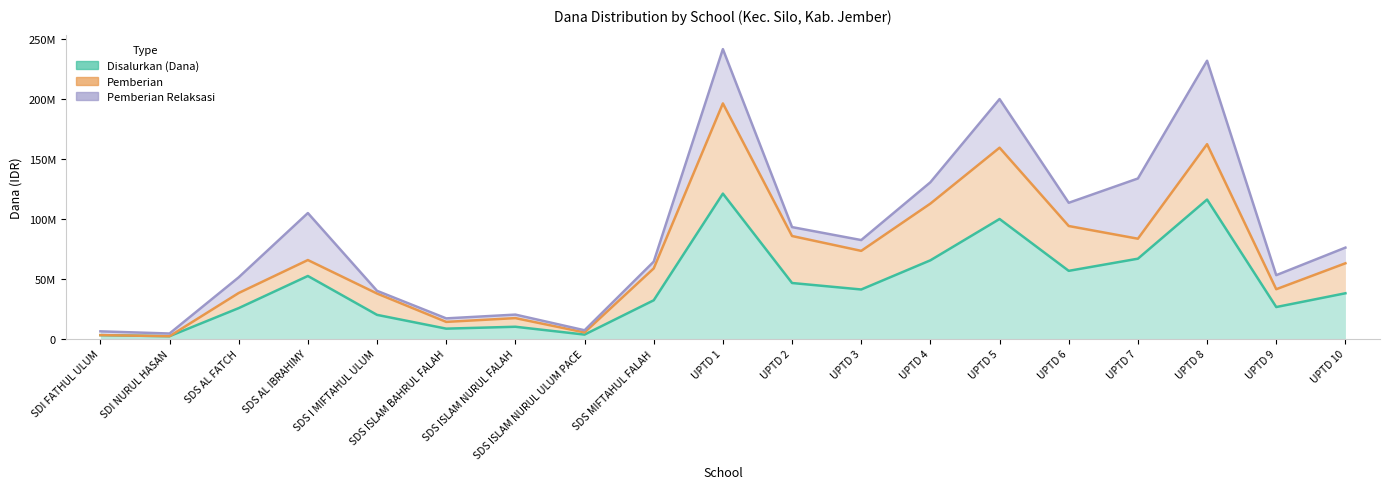

How many times do Pemberian Relaksasi and Pemberian cross each other?

3